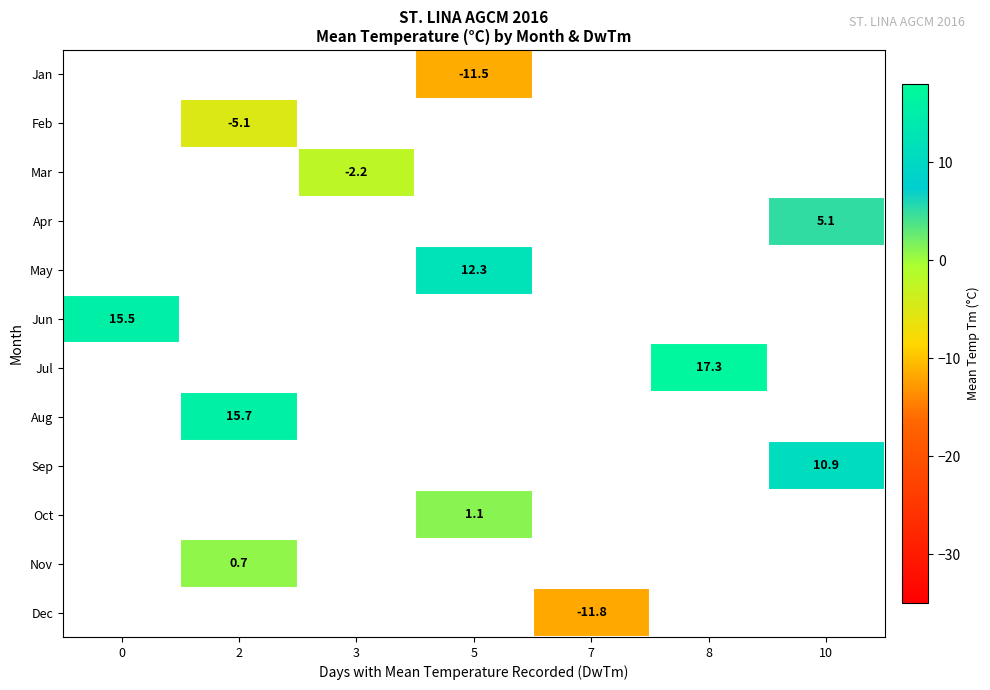

Is it true that Aug equals 15.7 at 2?

True